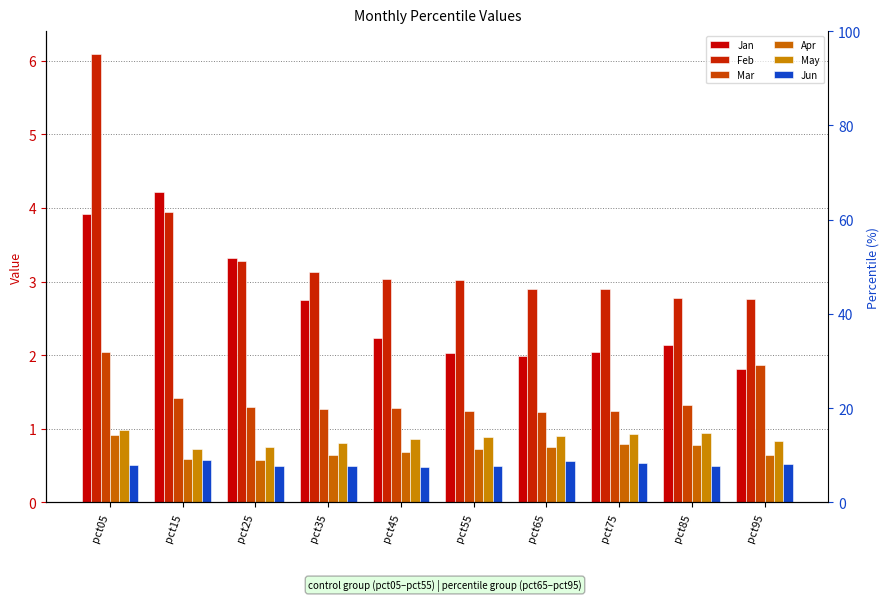

How many series are shown in this chart?

6